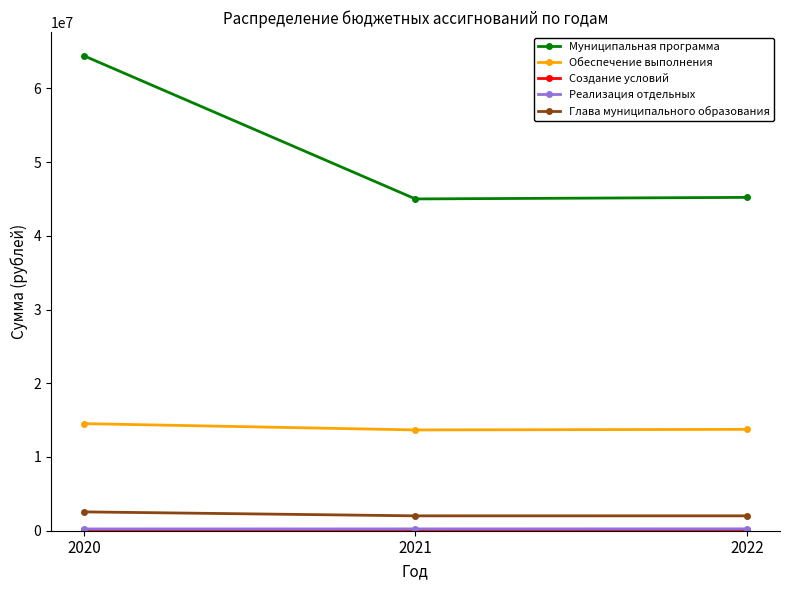

What is the spread (max minus min) of values at 2020?

64367966.8